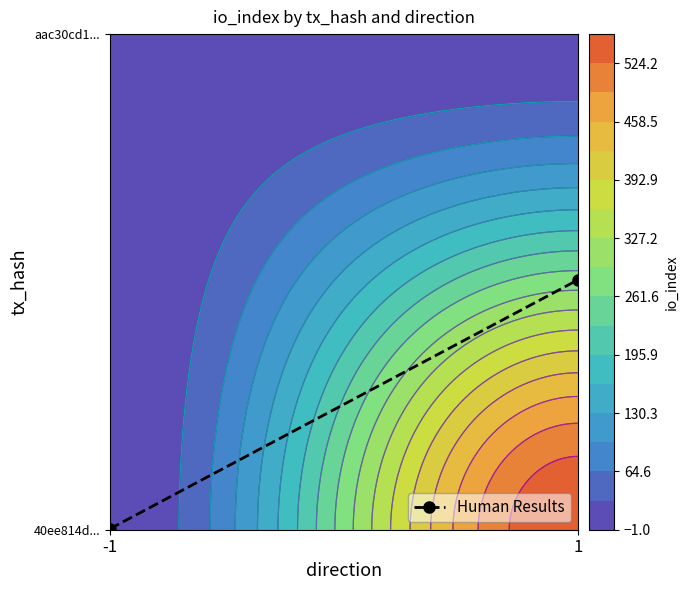

Between -1 and 1, which is larger?

1